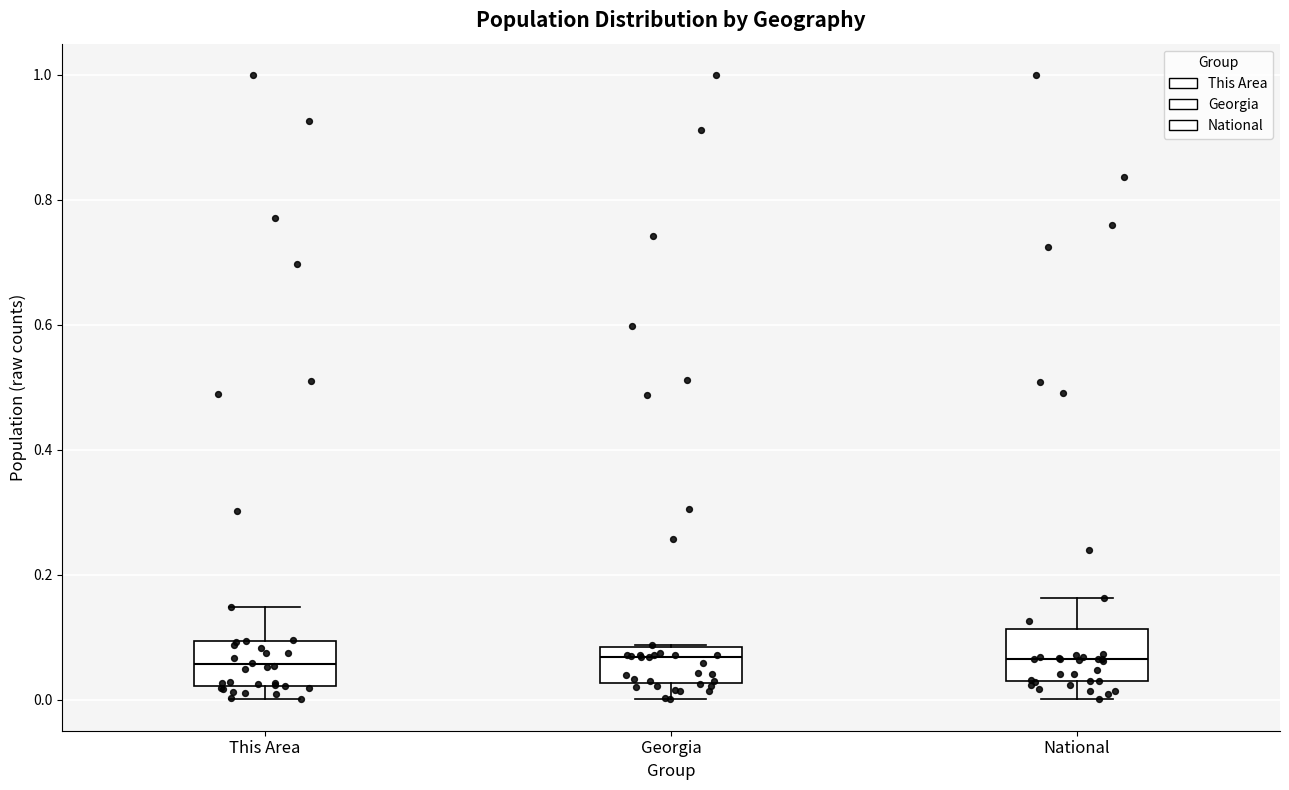

Where does the lower whisker of the box for This Area end on the y-axis? The values are not printed on the chart, so give them approximately, as read against the axis.

0.00